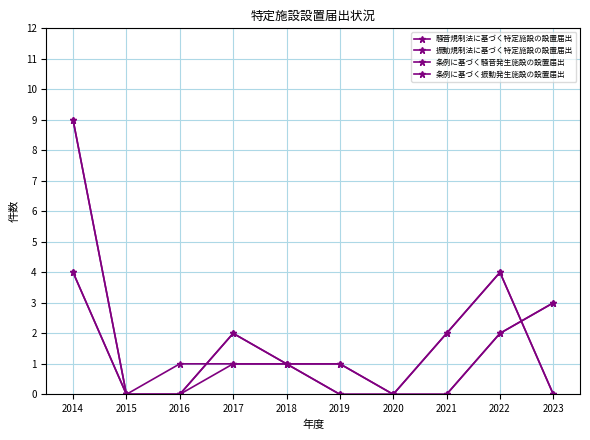

How many series are shown in this chart?

4